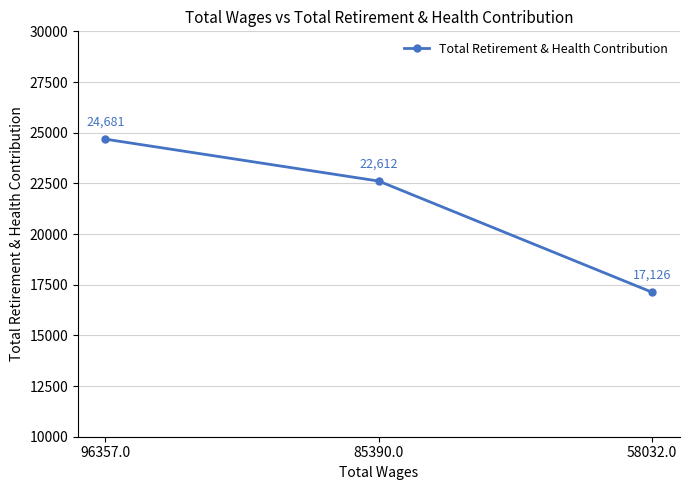

What is the minimum value shown in the chart?

17126